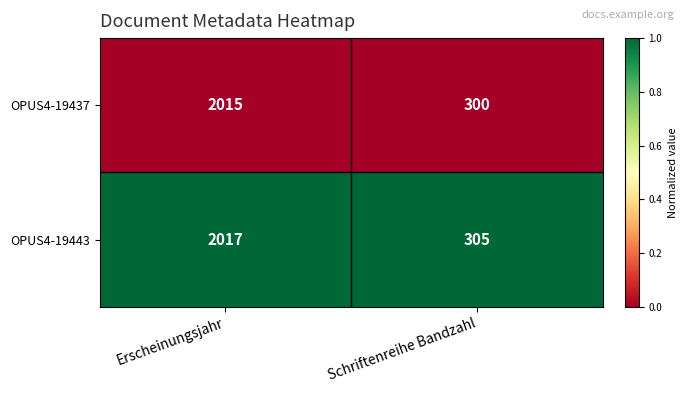

Is it true that OPUS4-19443 equals 3310 at Erscheinungsjahr?

False